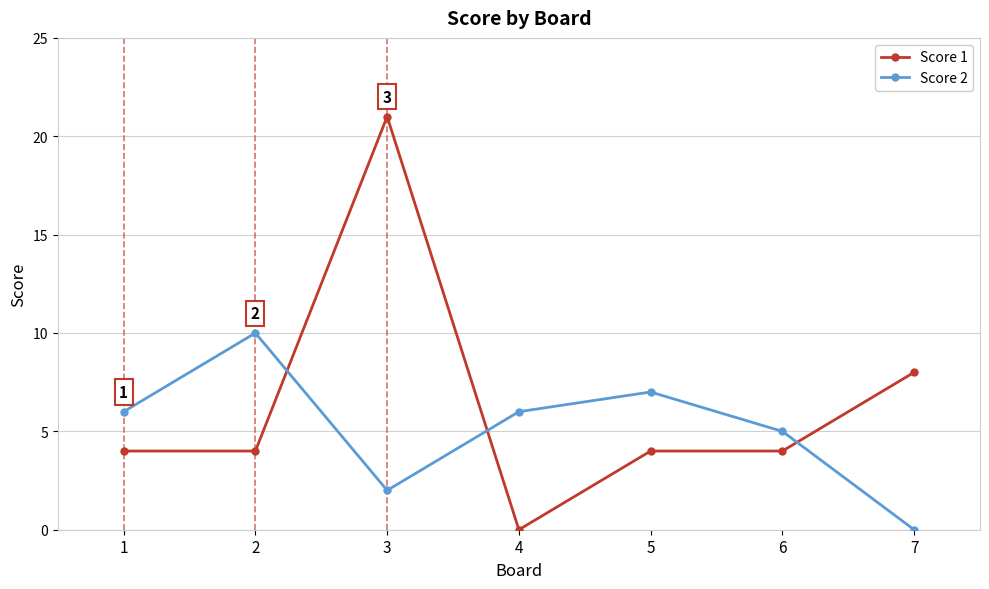

At which label does Score 1 reach its minimum?

4